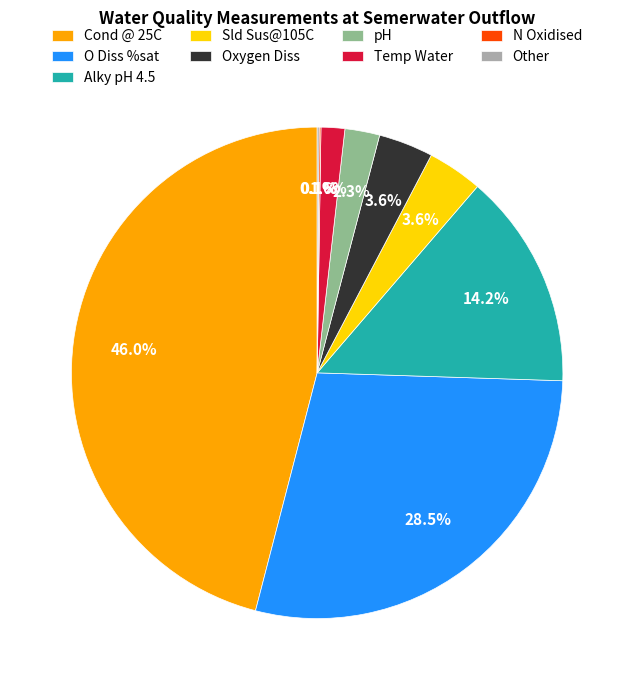

Which slice is the largest?

Cond @ 25C